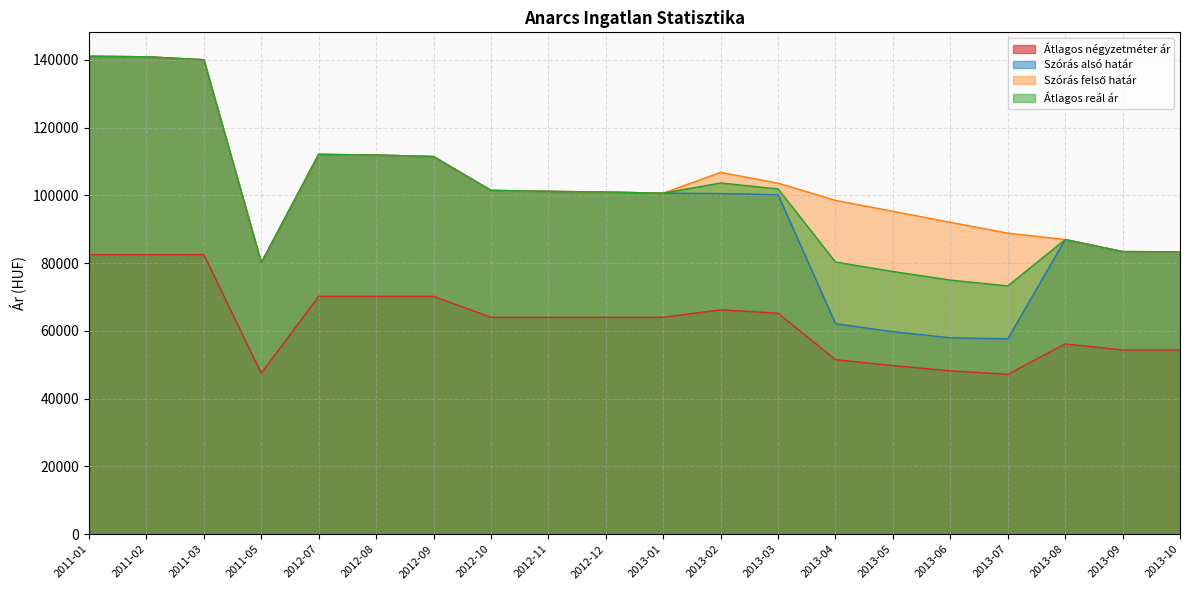

Reading right to left, transcribe all the data shown in this chart.

Átlagos négyzetméter ár: 2013-10=54375	2013-09=54375	2013-08=56160	2013-07=47187	2013-06=48213	2013-05=49760	2013-04=51507	2013-03=65214	2013-02=66218	2013-01=64000	2012-12=64000	2012-11=64000	2012-10=64000	2012-09=70202	2012-08=70202	2012-07=70202	2011-05=47500	2011-03=82500	2011-02=82500	2011-01=82500
Szórás alsó határ: 2013-10=83340	2013-09=83404	2013-08=86961	2013-07=57680	2013-06=57956	2013-05=59766	2013-04=62137	2013-03=100181	2013-02=100517	2013-01=100653	2012-12=100969	2012-11=101181	2012-10=101474	2012-09=111454	2012-08=111896	2012-07=112104	2011-05=80142	2011-03=140018	2011-02=140891	2011-01=141051
Szórás felső határ: 2013-10=83340	2013-09=83404	2013-08=86961	2013-07=88868	2013-06=92048	2013-05=95292	2013-04=98531	2013-03=103613	2013-02=106791	2013-01=100653	2012-12=100969	2012-11=101181	2012-10=101474	2012-09=111454	2012-08=111896	2012-07=112104	2011-05=80142	2011-03=140018	2011-02=140891	2011-01=141051
Átlagos reál ár: 2013-10=83340	2013-09=83404	2013-08=86961	2013-07=73274	2013-06=75002	2013-05=77529	2013-04=80334	2013-03=101897	2013-02=103654	2013-01=100653	2012-12=100969	2012-11=101181	2012-10=101474	2012-09=111454	2012-08=111896	2012-07=112104	2011-05=80142	2011-03=140018	2011-02=140891	2011-01=141051